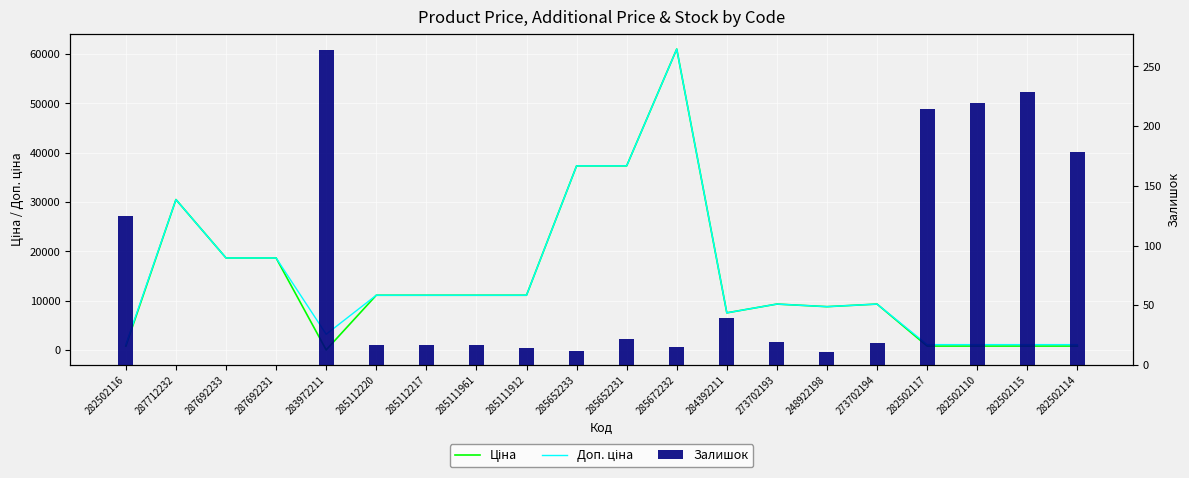

Which series has the largest range (max minus min)?

Ціна